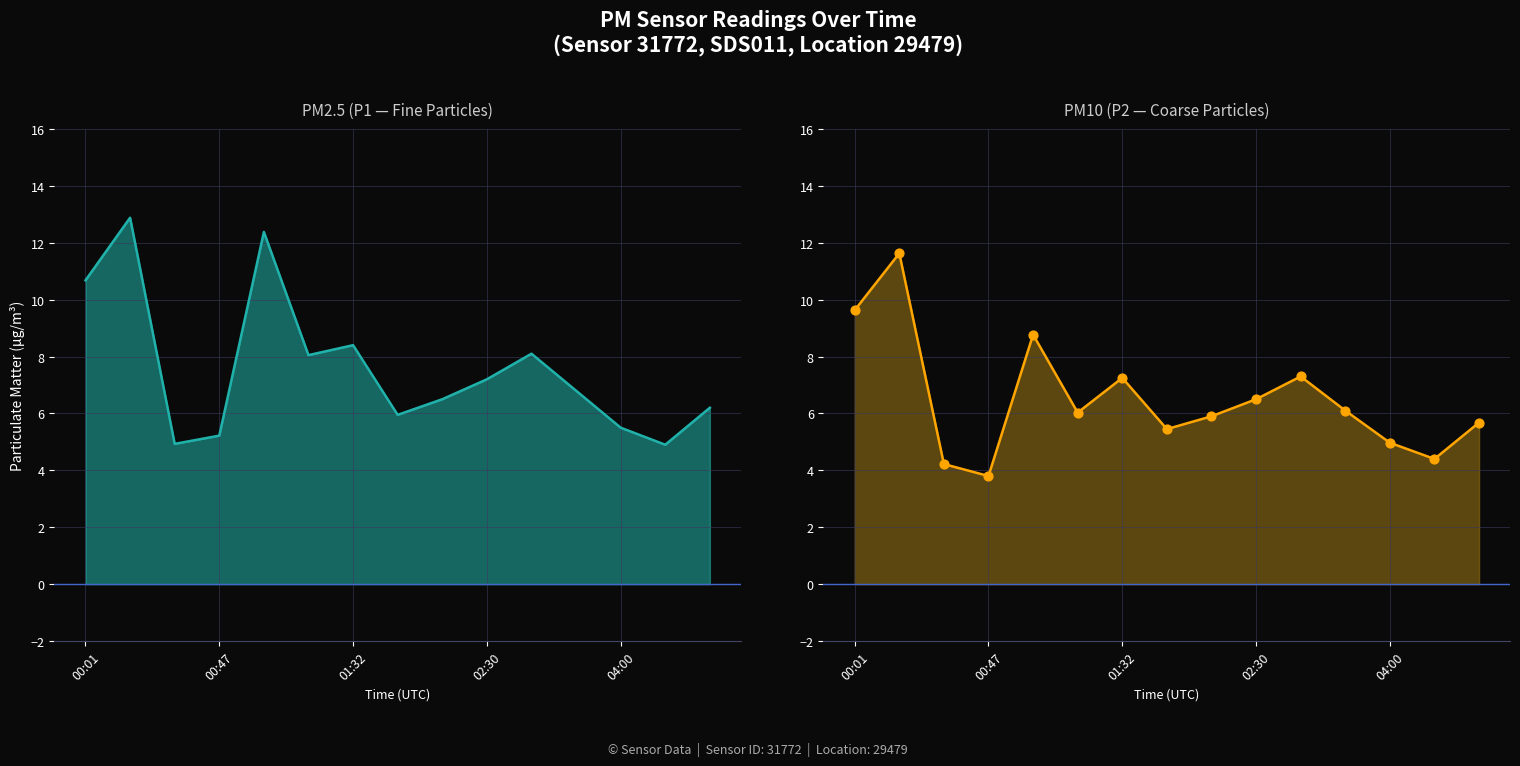

At how many categories does at least one series exceed 7?

7